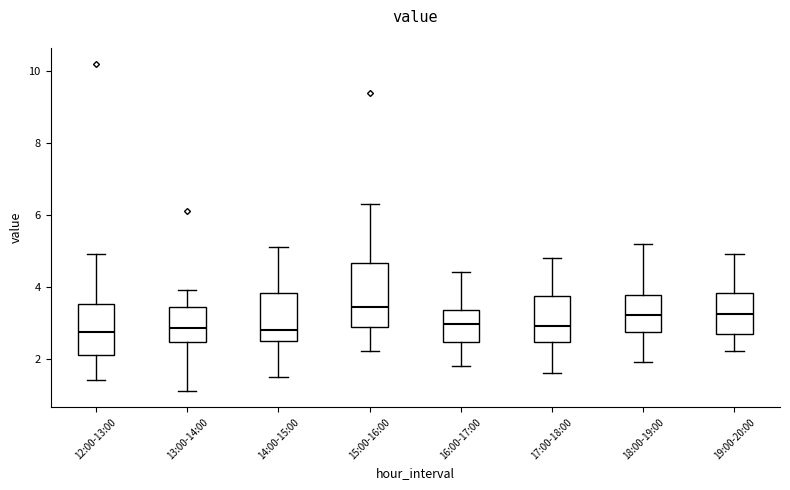

Reading left to right, transcribe this box plot: for each box, give where its median line is, the range the box spans, and where its two whiskers end, as read against the y-axis. The values are not printed on the chart, so give them approximately, as read against the axis.

12:00-13:00: median 2.8, box 2.2 to 3.6, whiskers 1.4 to 5.0
13:00-14:00: median 2.8, box 2.4 to 3.4, whiskers 1.2 to 4.0
14:00-15:00: median 2.8, box 2.6 to 3.8, whiskers 1.6 to 5.2
15:00-16:00: median 3.4, box 2.8 to 4.6, whiskers 2.2 to 6.4
16:00-17:00: median 3.0, box 2.4 to 3.4, whiskers 1.8 to 4.4
17:00-18:00: median 3.0, box 2.4 to 3.8, whiskers 1.6 to 4.8
18:00-19:00: median 3.2, box 2.8 to 3.8, whiskers 2.0 to 5.2
19:00-20:00: median 3.2, box 2.6 to 3.8, whiskers 2.2 to 5.0